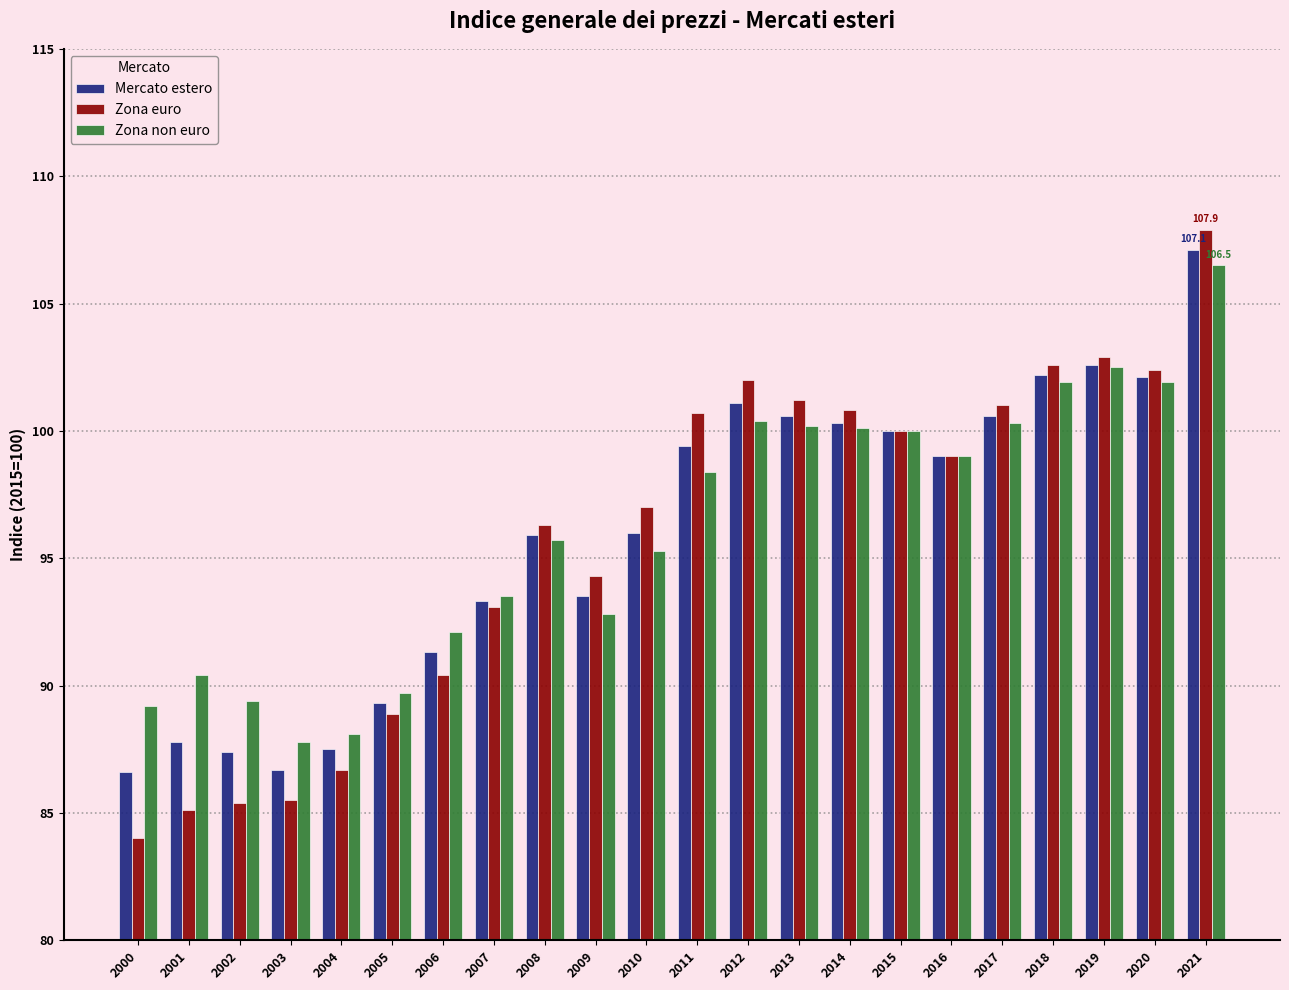

What is the value of the Zona euro bar at the 20th from the left?

102.9